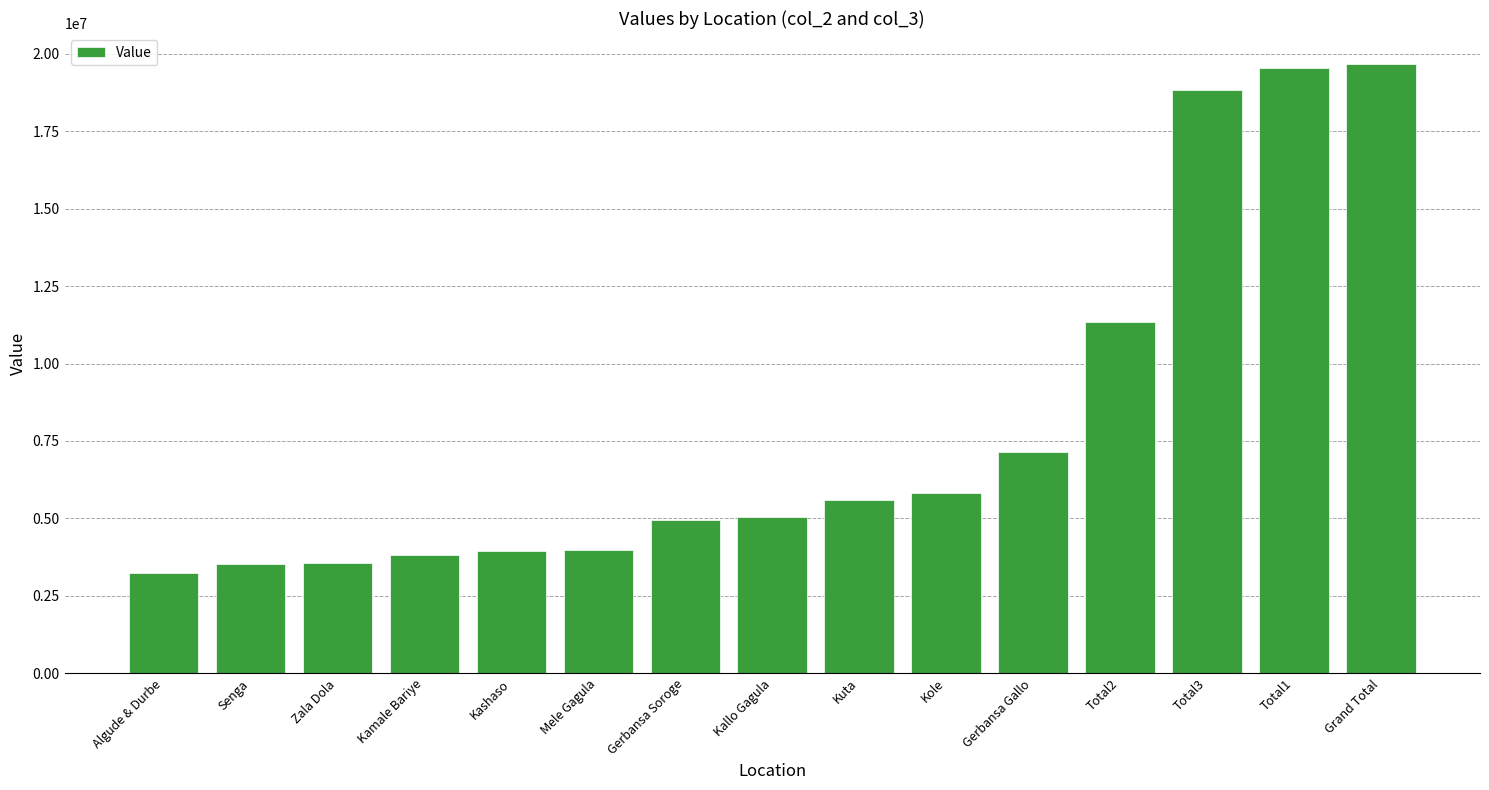

Does the chart contain any negative values?

No